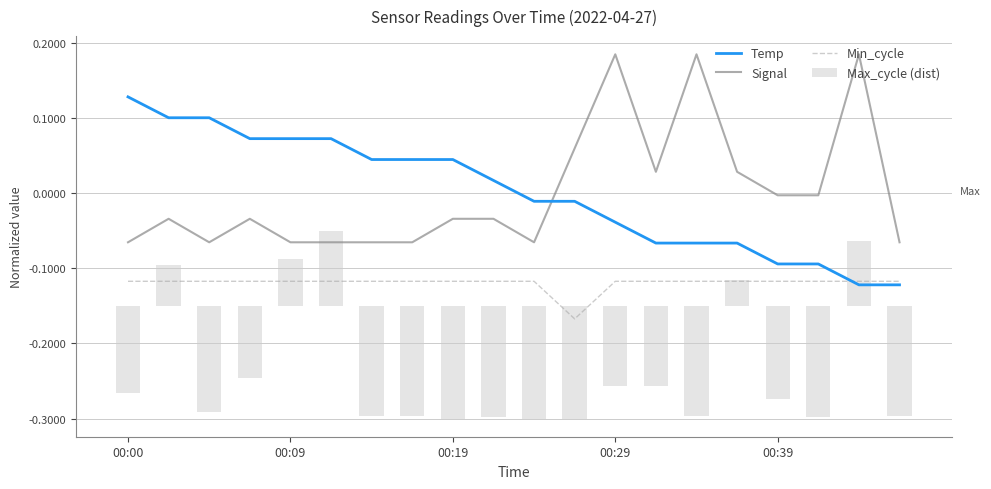

What is the value of the Signal bar at the 12th from the left?

0.1